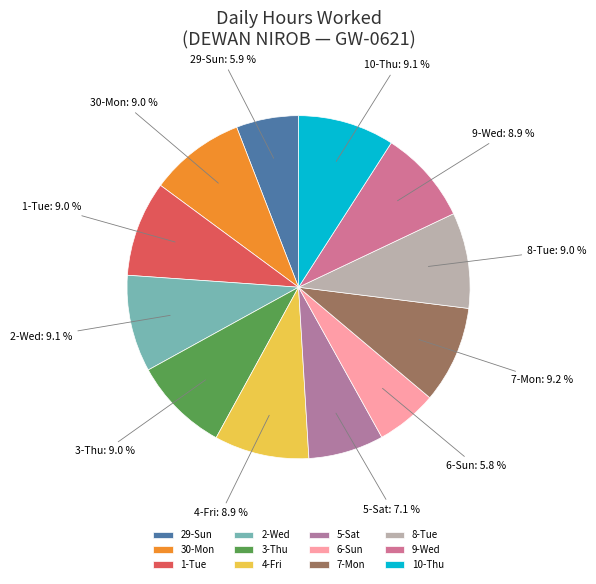

The 2-Wed slice represents 9% of the pie. True or false?

True